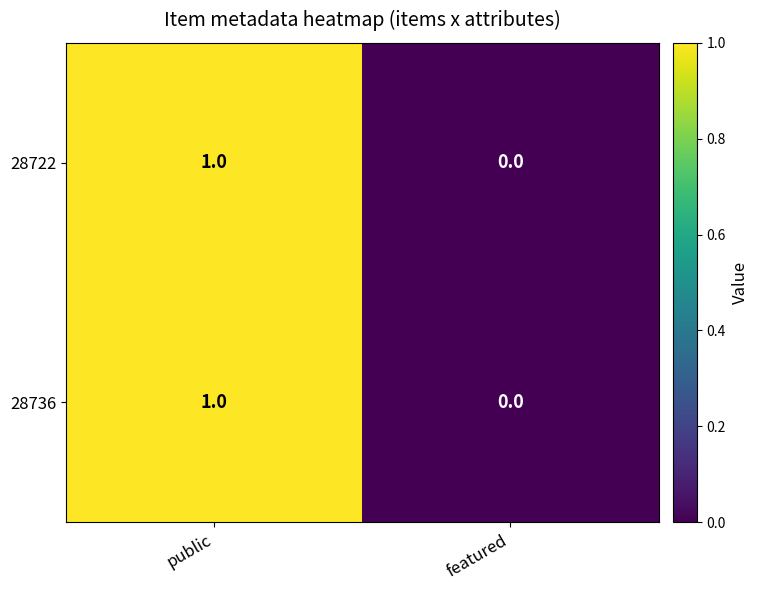

Reading right to left, extract all data points from this chart.

28722: featured=0	public=1
28736: featured=0	public=1